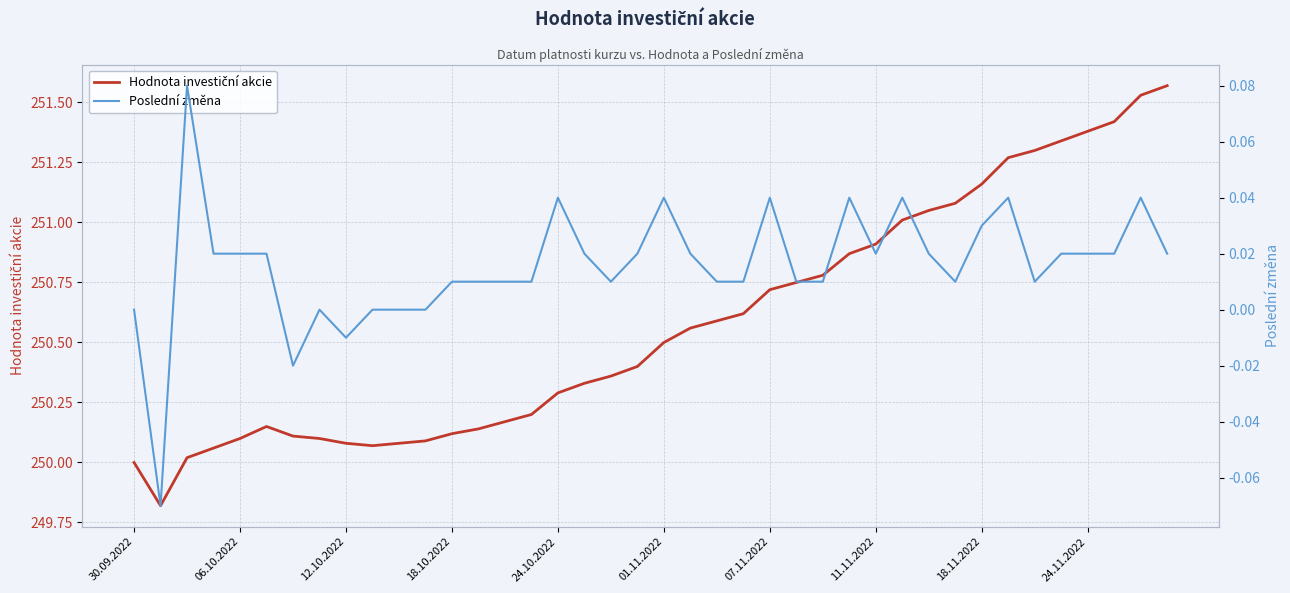

What is the total value across all series at 13?

250.1